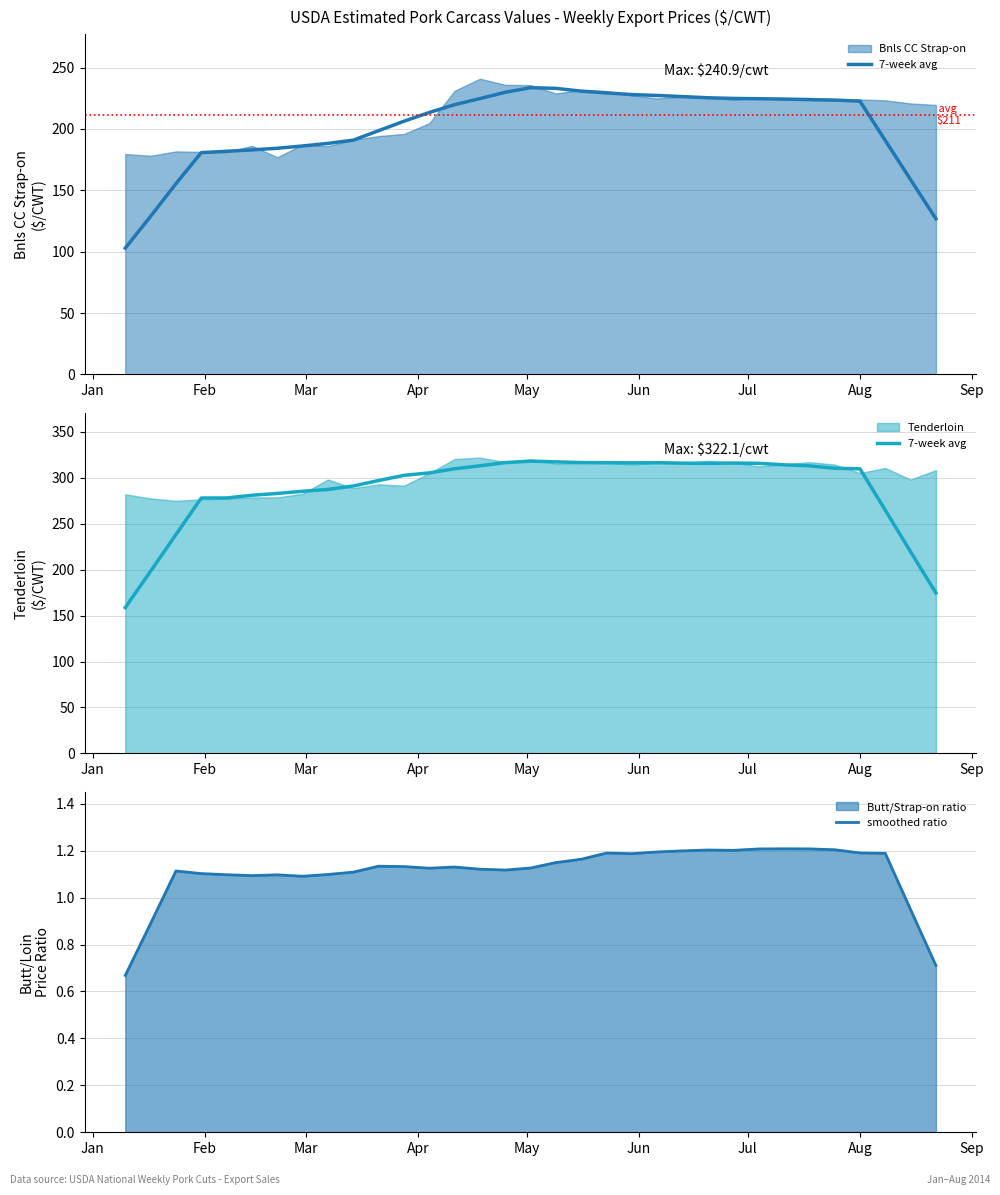

Does the chart have visible grid lines?

Yes